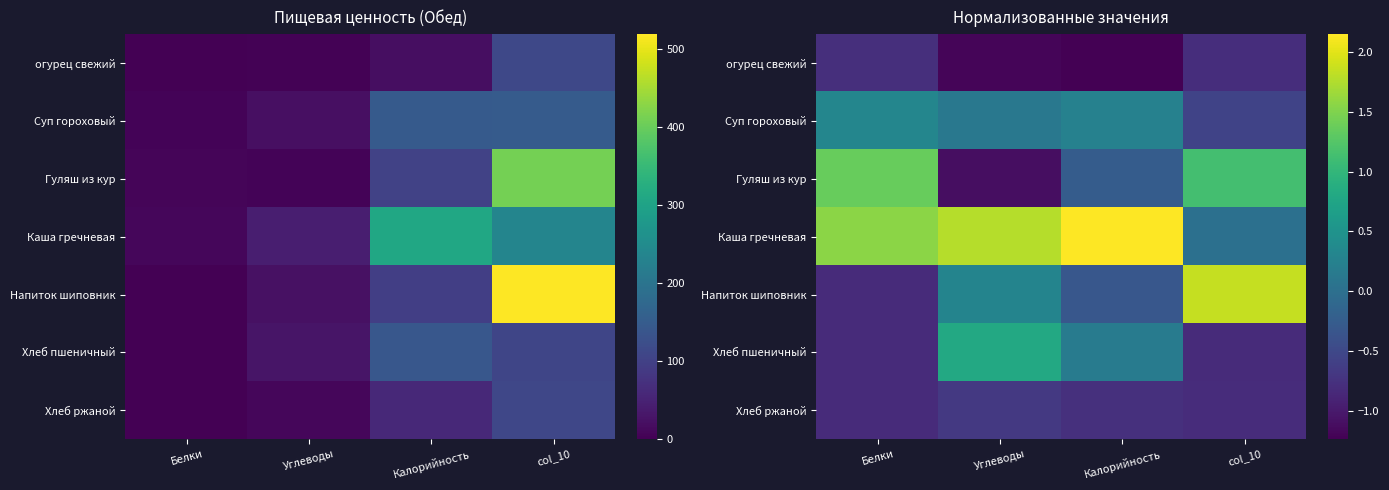

What is the average value of the Хлеб пшеничный series?

-0.2